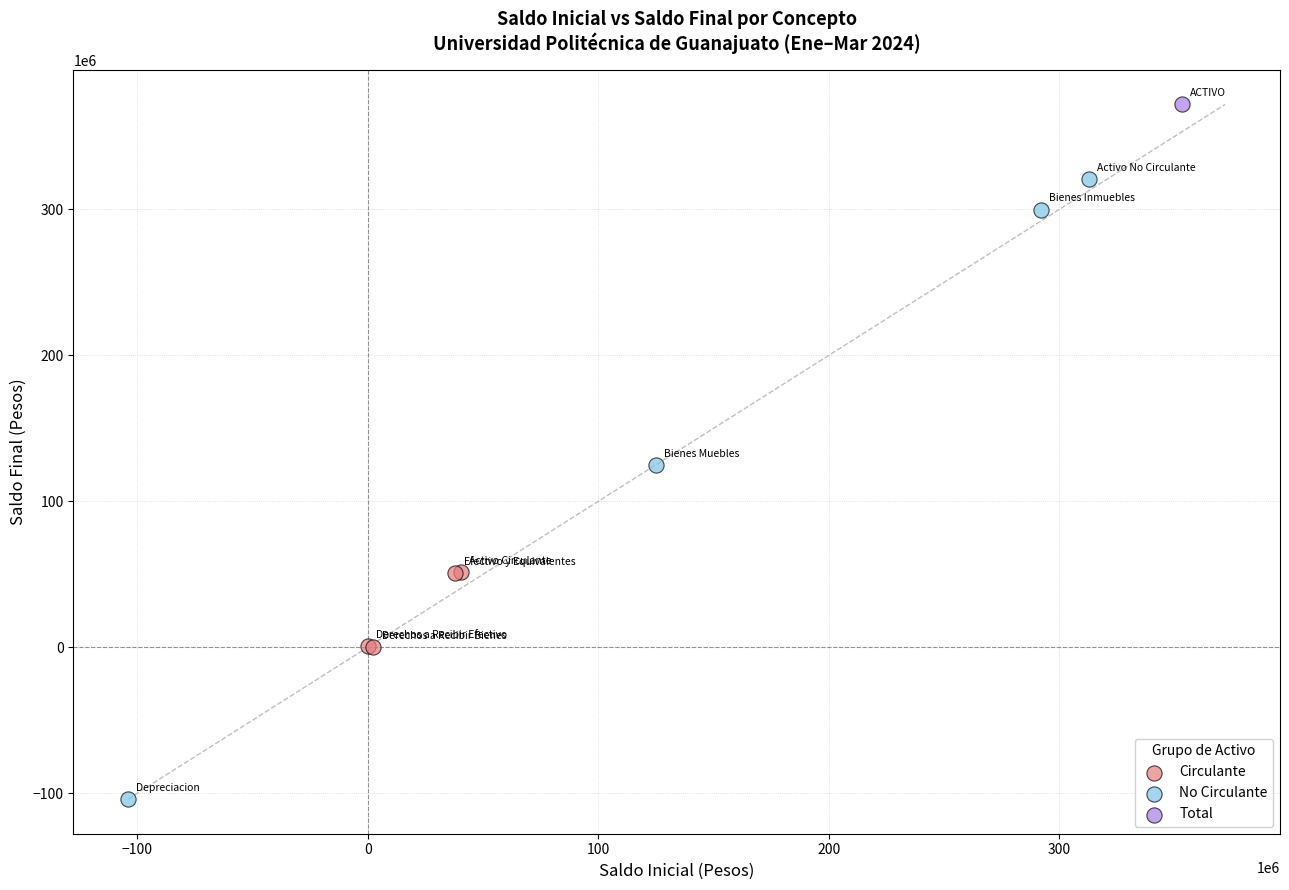

What are all the series names shown in the legend?

Circulante, No Circulante, Total